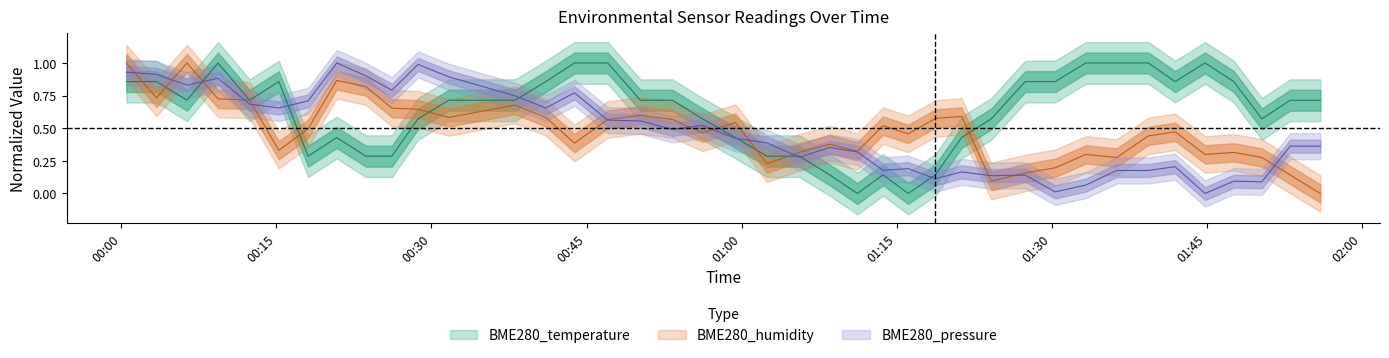

Where is BME280_pressure_norm nearest to the value 0?

01:45